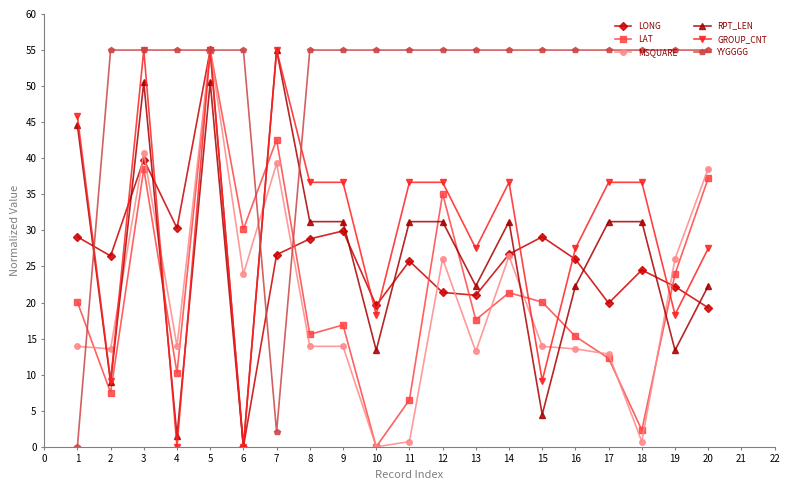

Which series has the largest total across all categories?

YYGGGG